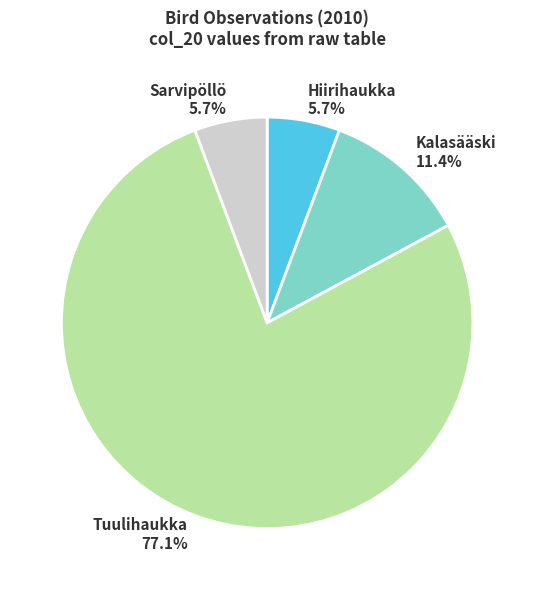

True or false: Kalasääski accounts for 25% of the total.

False